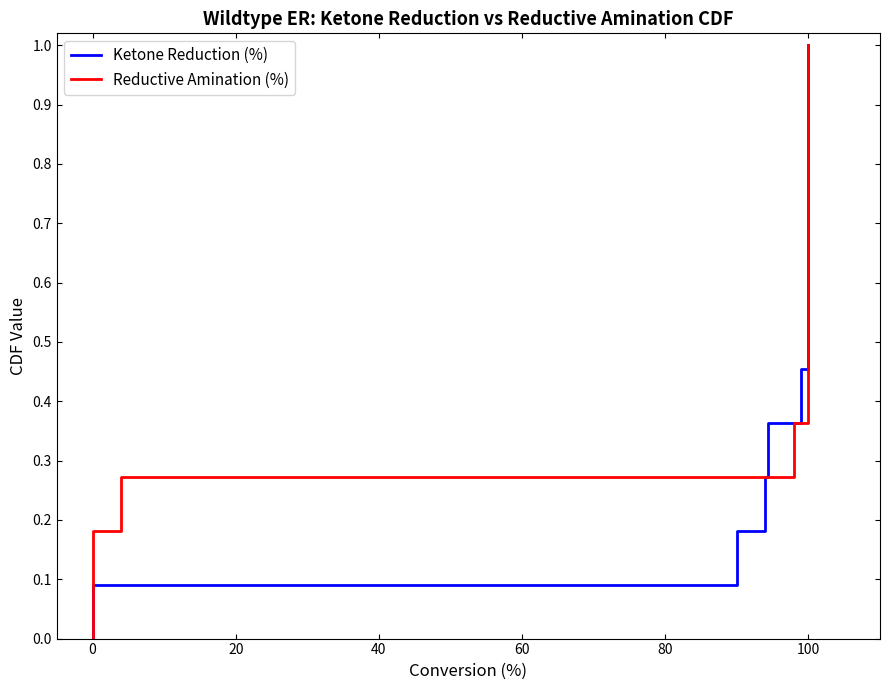

Is this an area chart (filled region under the line)?

No